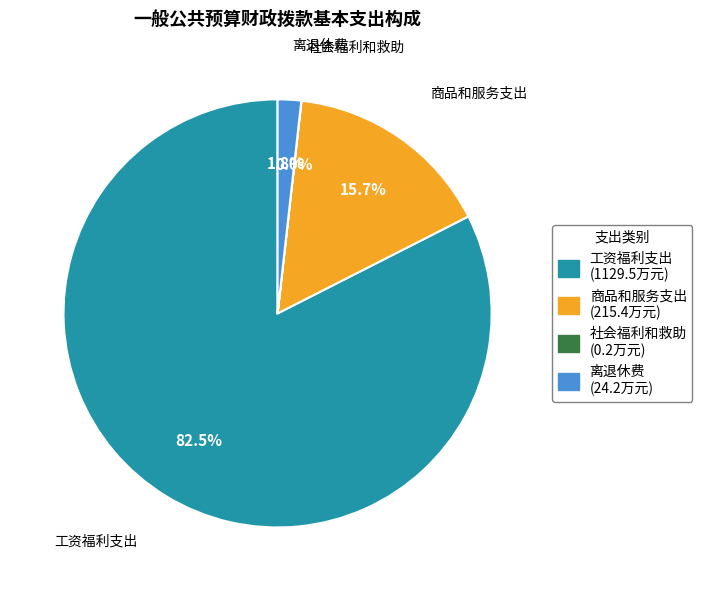

What portion of the pie excludes 商品和服务支出 (215.4万元)?

84.3%